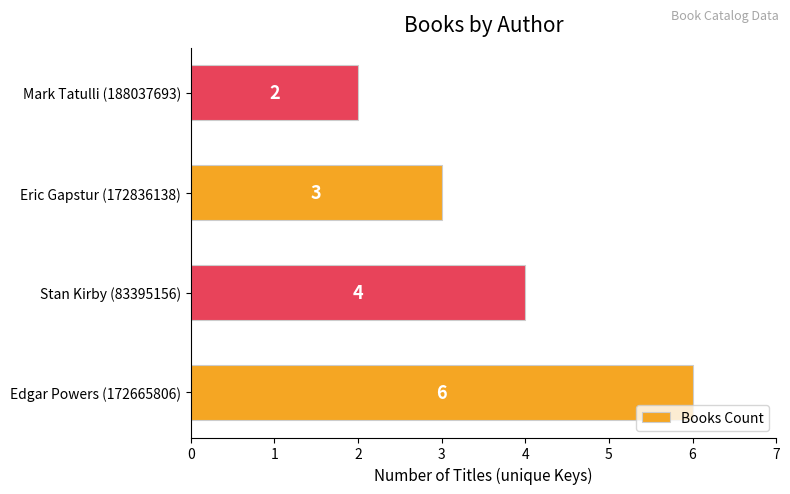

Between Mark Tatulli (188037693) and Edgar Powers (172665806), which is larger?

Edgar Powers (172665806)